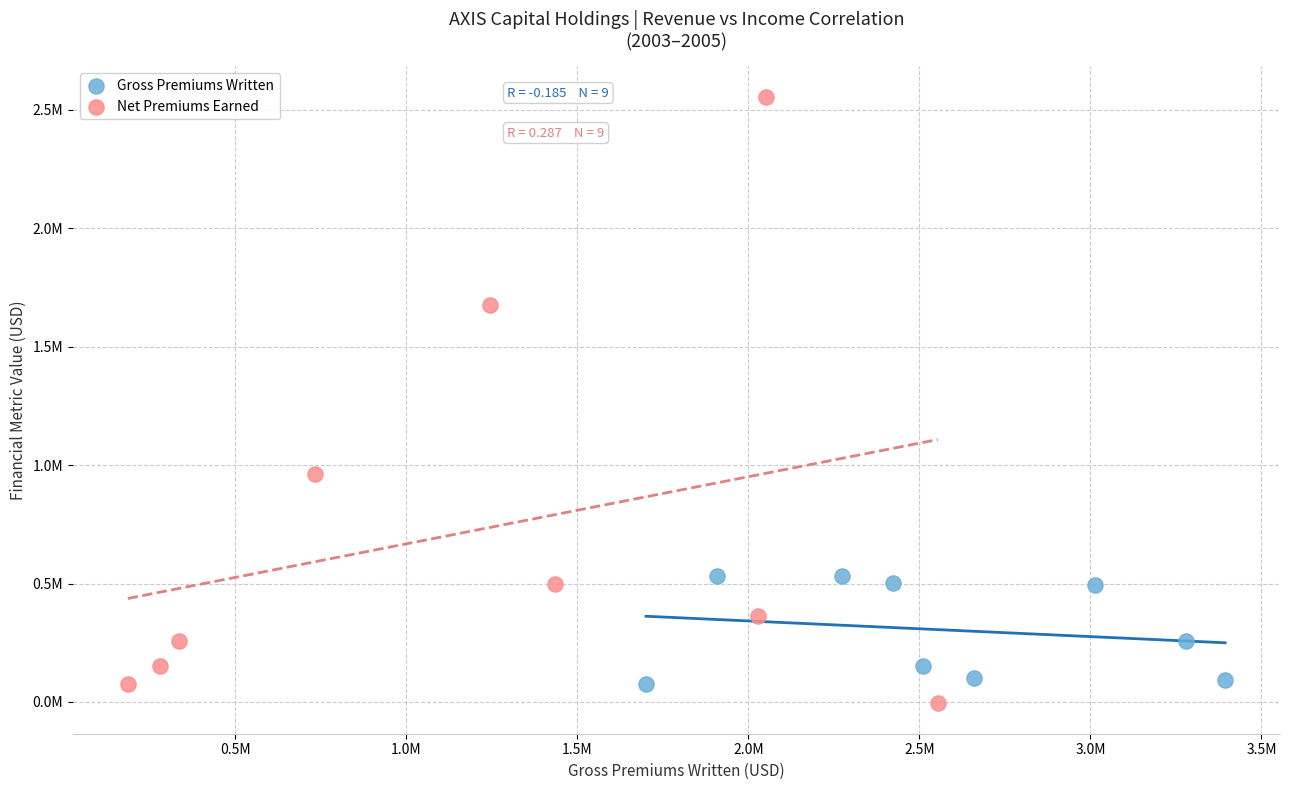

What are all the series names shown in the legend?

Gross Premiums Written, Net Premiums Earned